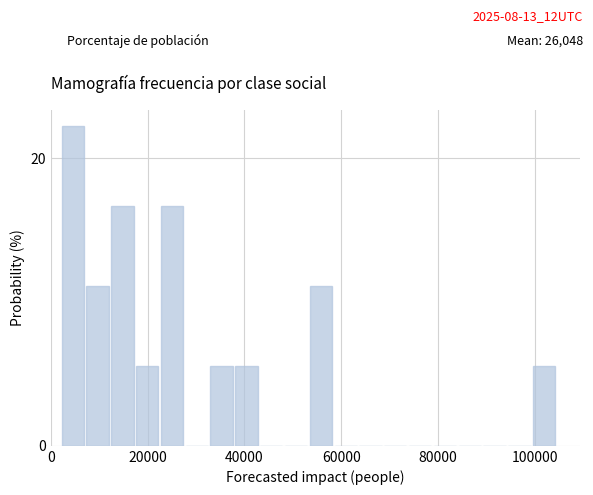

Around what value on the x-axis is the tallest bar? Give the approximate position of its centre, as read against the axis.

4000